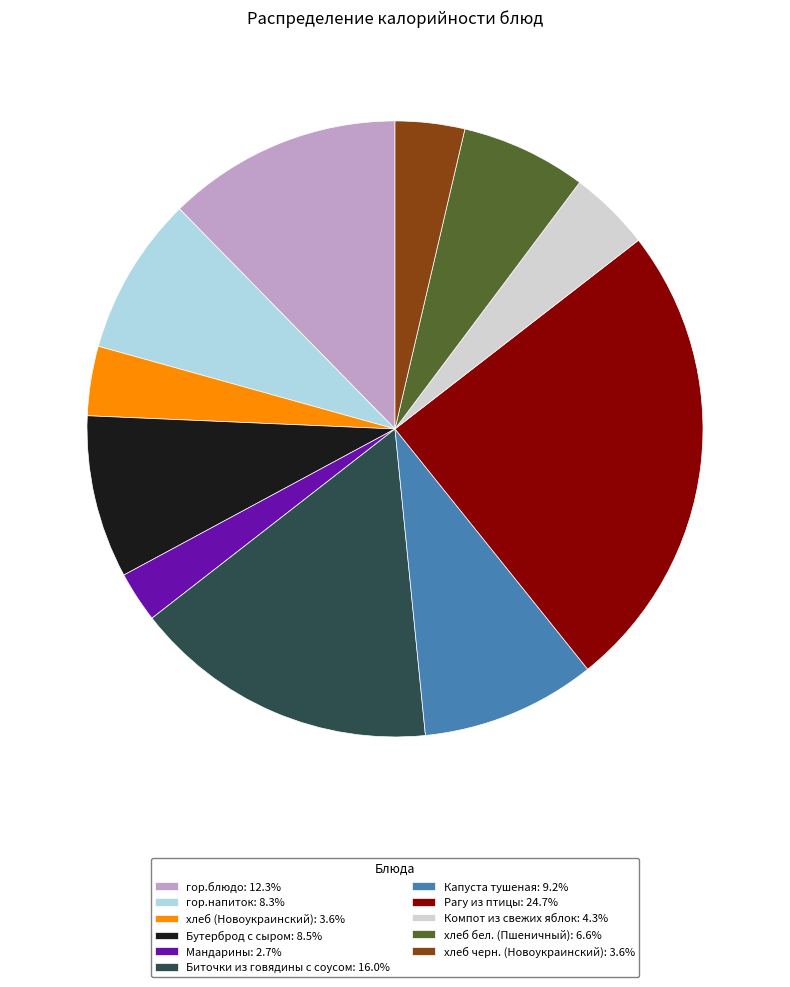

Is it true that гор.напиток is 8% of the pie?

True